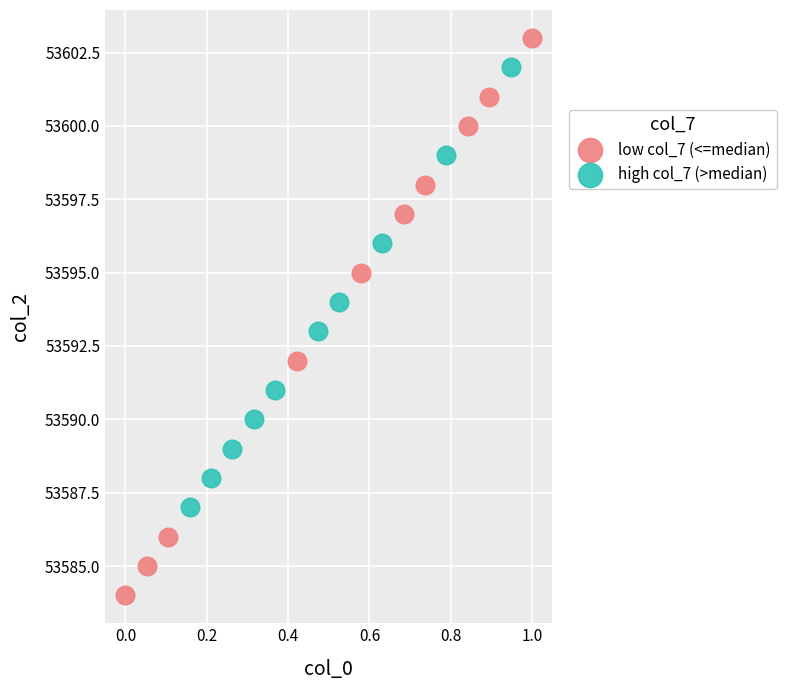

What are all the series names shown in the legend?

low col_7 (<=median), high col_7 (>median)